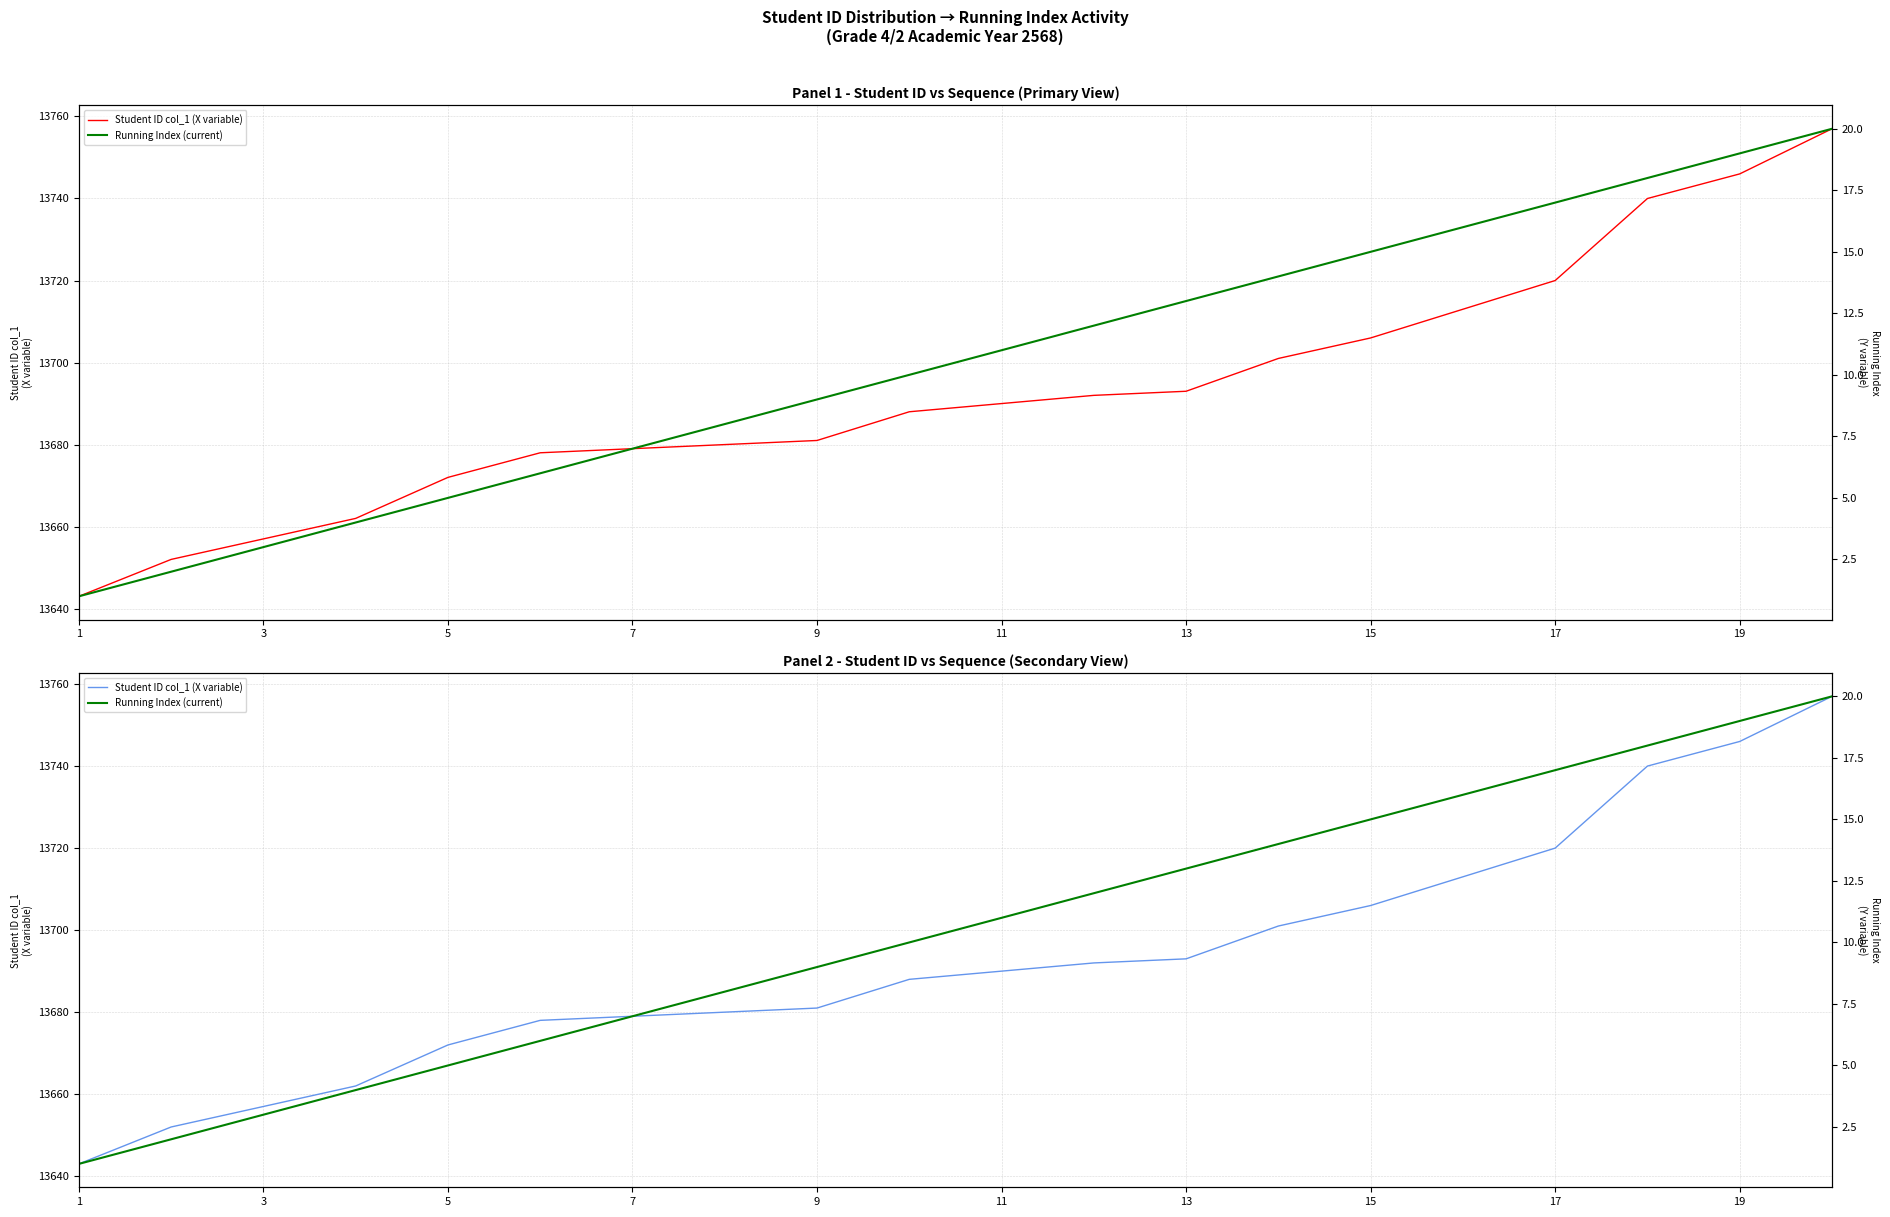

What is the average value of the Student ID col_1 (X variable) series?

13692